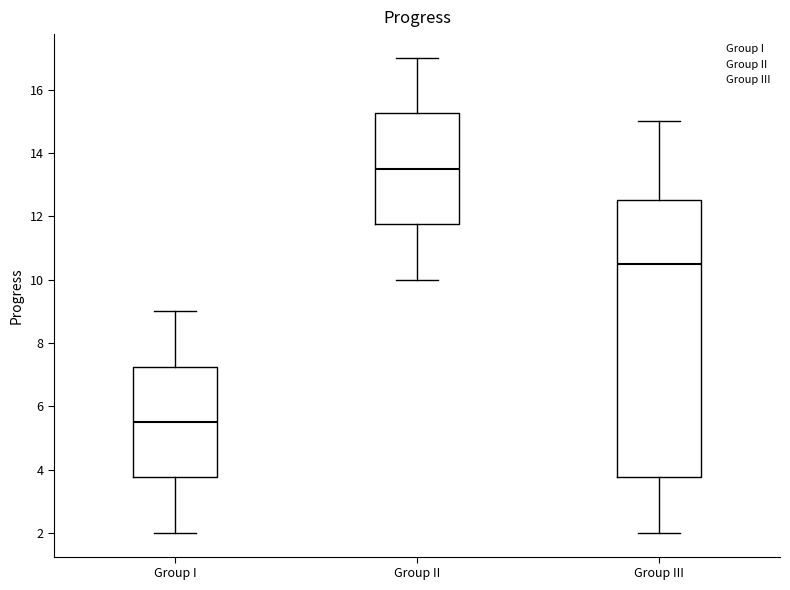

Reading left to right, read every box against the y-axis: the position of its median line, the range the box covers, and the ends of its whiskers. The values are not printed on the chart, so give them approximately, as read against the axis.

Group I: median 5.6, box 3.8 to 7.2, whiskers 2.0 to 9.0
Group II: median 13.6, box 11.8 to 15.2, whiskers 10.0 to 17.0
Group III: median 10.6, box 3.8 to 12.6, whiskers 2.0 to 15.0